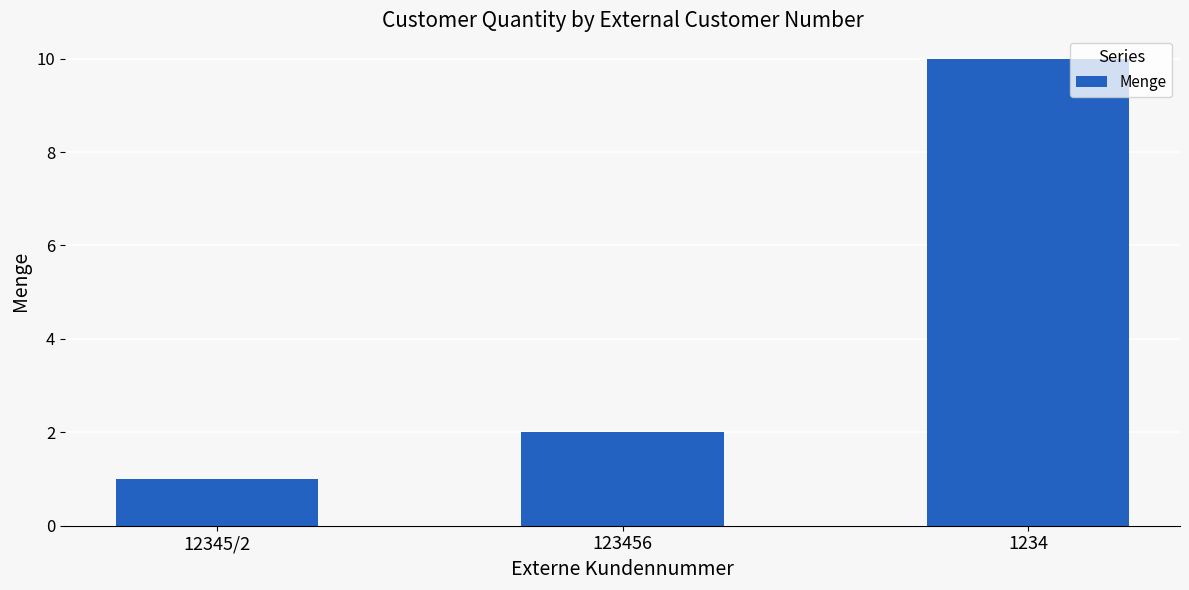

What is the smallest value displayed?

1